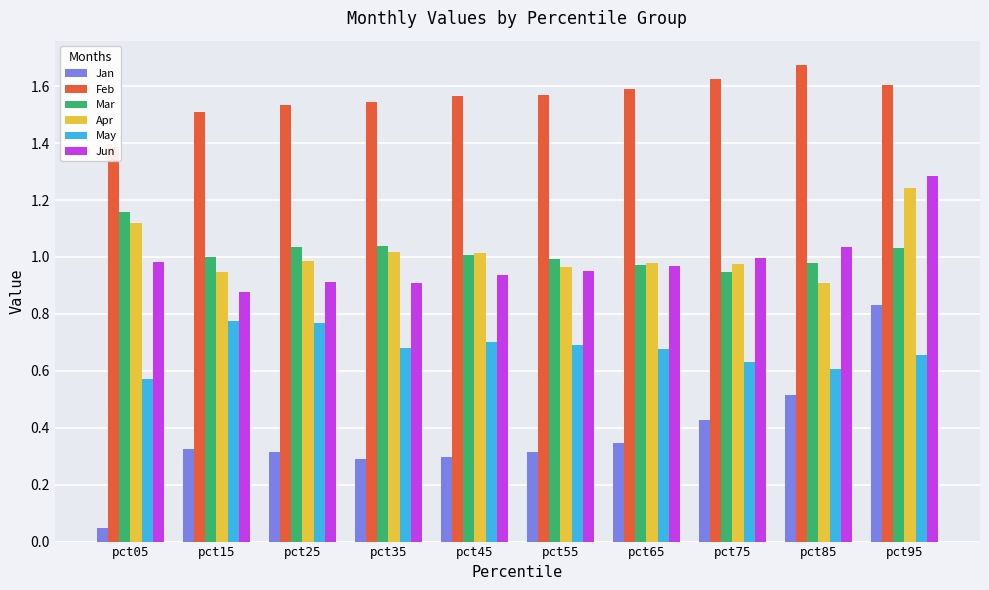

Are the bars grouped side by side (vs. stacked)?

Yes